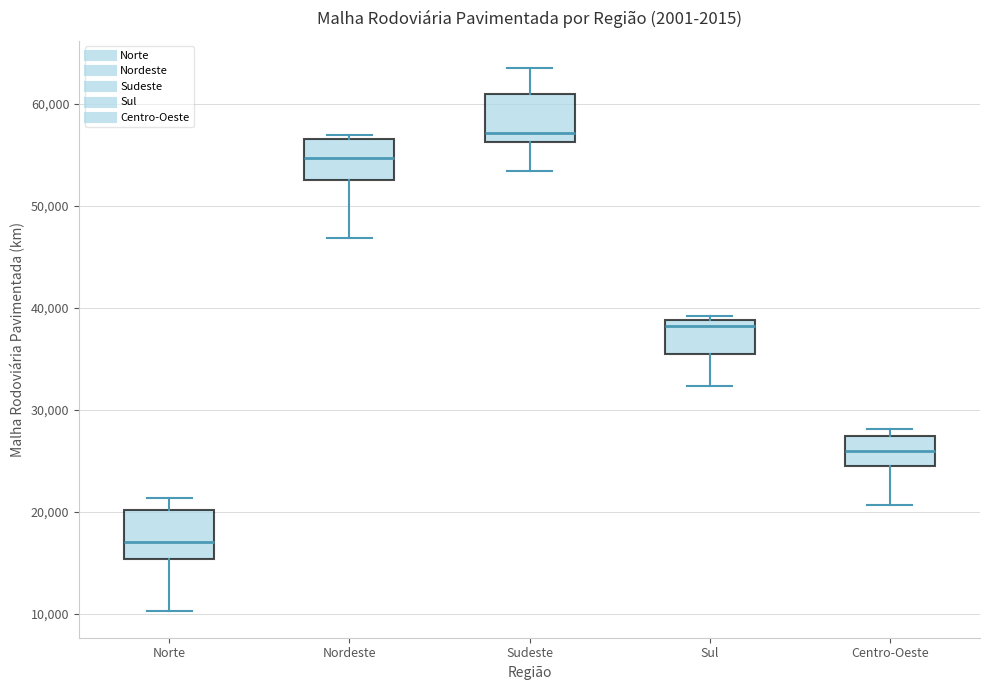

Where is the upper edge of the box for Sul on the y-axis? The values are not printed on the chart, so give them approximately, as read against the axis.

39000